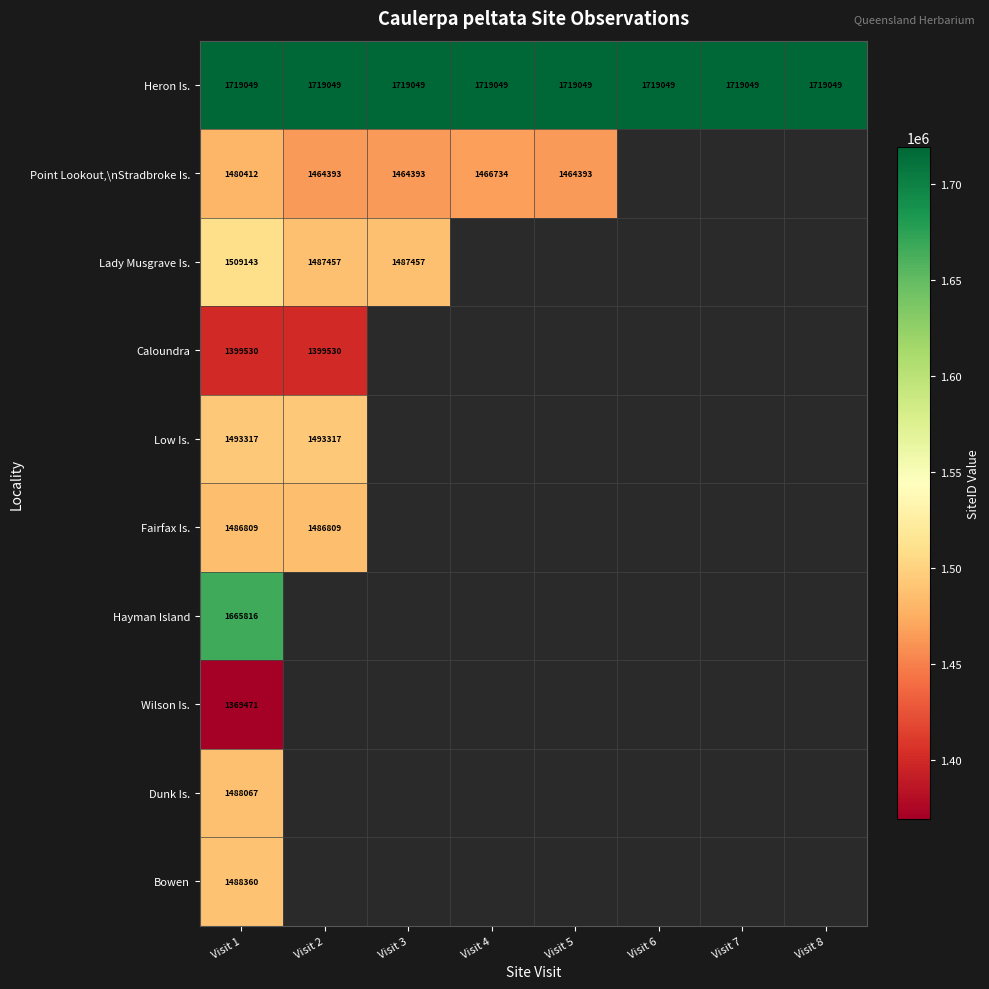

True or false: Wilson Is. has a value of 606792 at Visit 1.

False